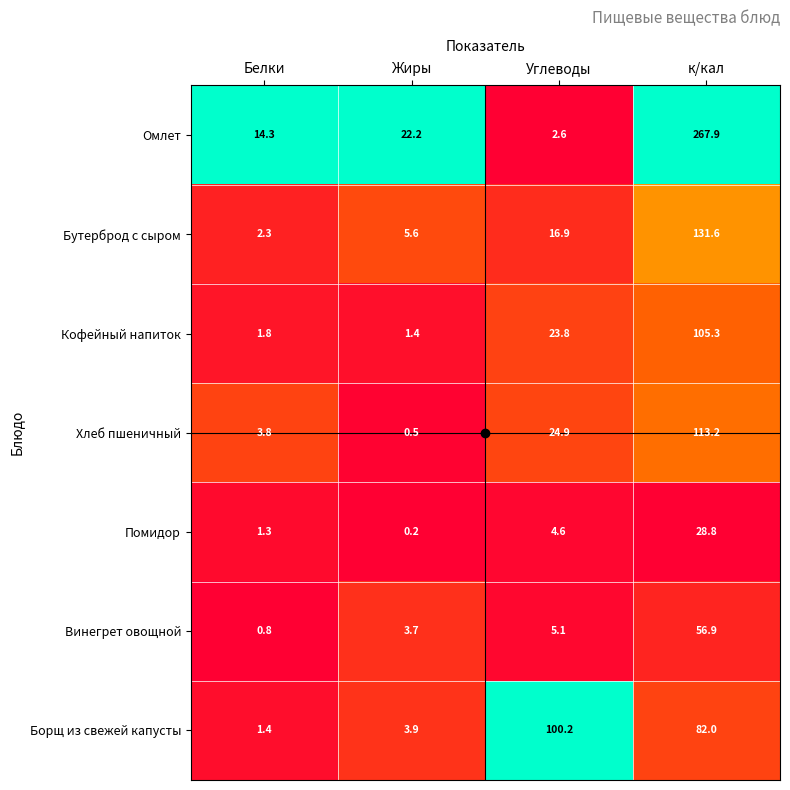

Which label corresponds to the smallest value in the chart?

Жиры